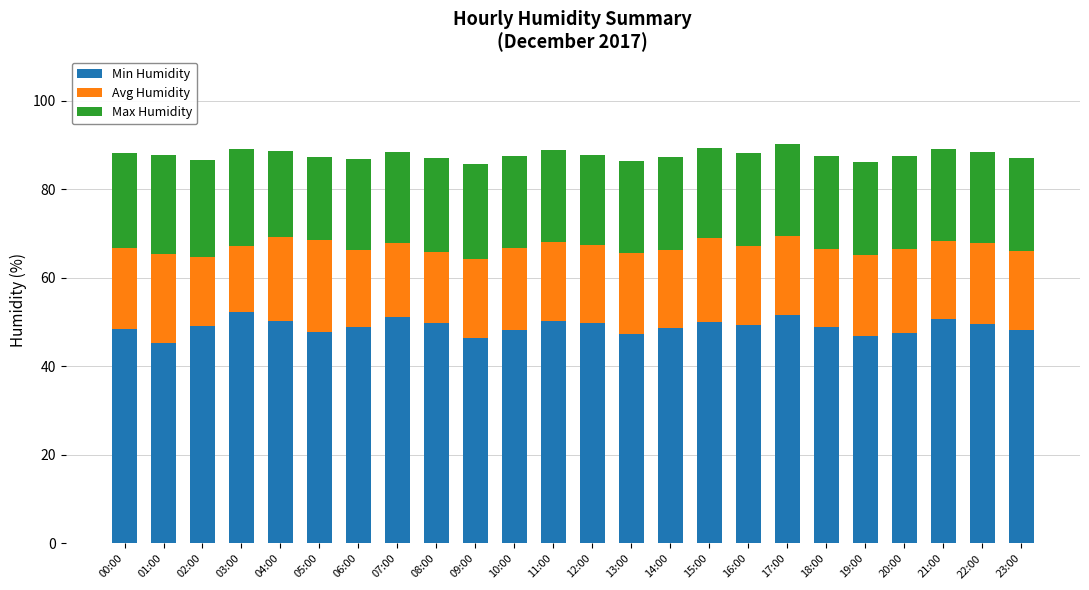

What is the maximum value for Min Humidity?

52.3